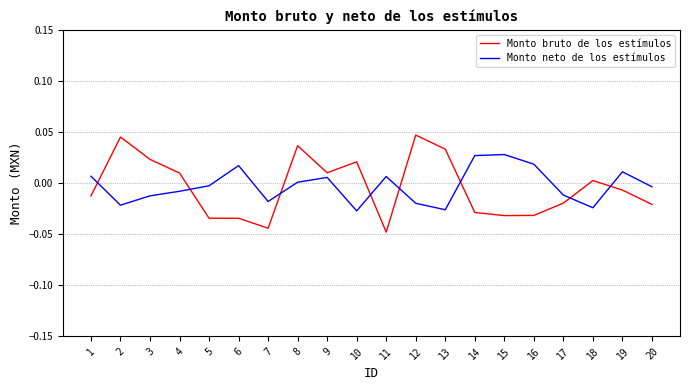

True or false: Monto bruto de los estímulos and Monto neto de los estímulos cross at least once.

True